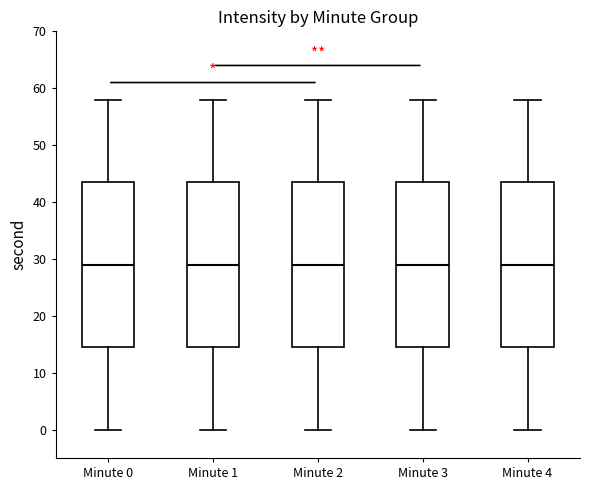

Reading left to right, transcribe this box plot: for each box, give where its median line is, the range the box spans, and where its two whiskers end, as read against the y-axis. The values are not printed on the chart, so give them approximately, as read against the axis.

Minute 0: median 29, box 15 to 44, whiskers 0 to 58
Minute 1: median 29, box 15 to 44, whiskers 0 to 58
Minute 2: median 29, box 15 to 44, whiskers 0 to 58
Minute 3: median 29, box 15 to 44, whiskers 0 to 58
Minute 4: median 29, box 15 to 44, whiskers 0 to 58